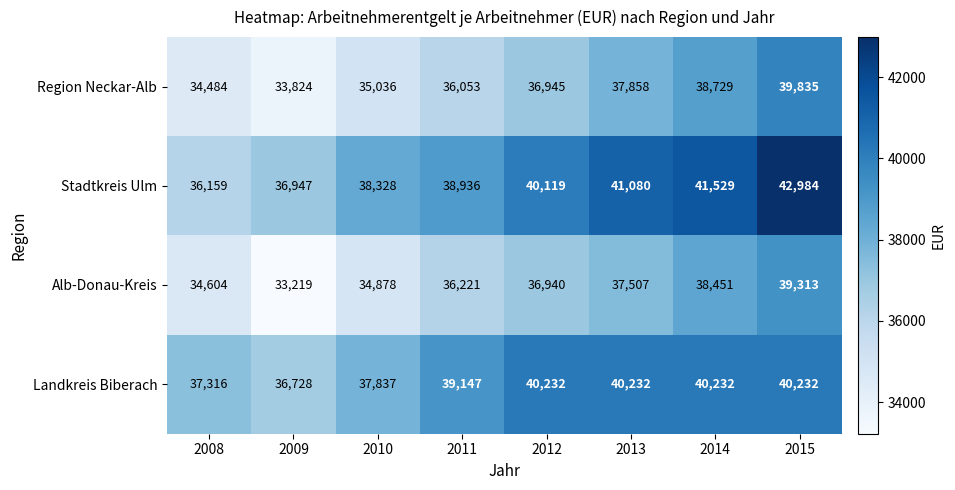

How many values in the Region Neckar-Alb series are below 36945?

4